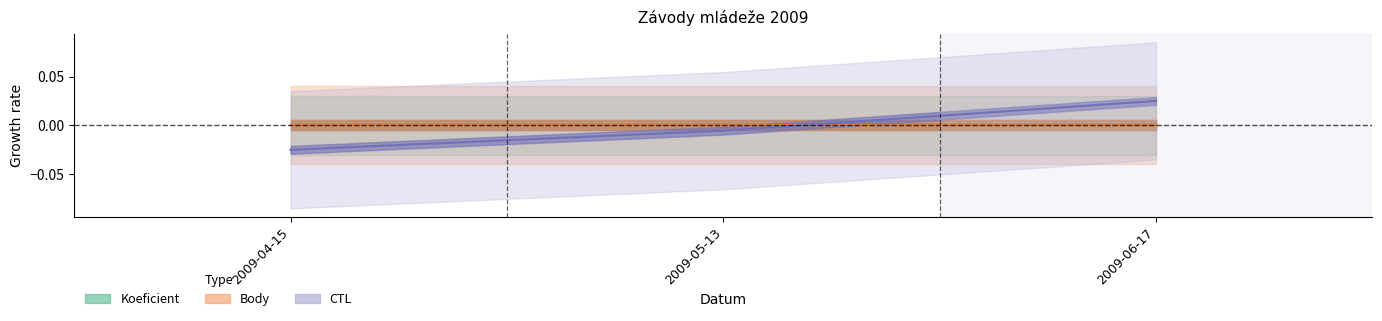

Which category has the highest value in the Body series?

2009-04-15